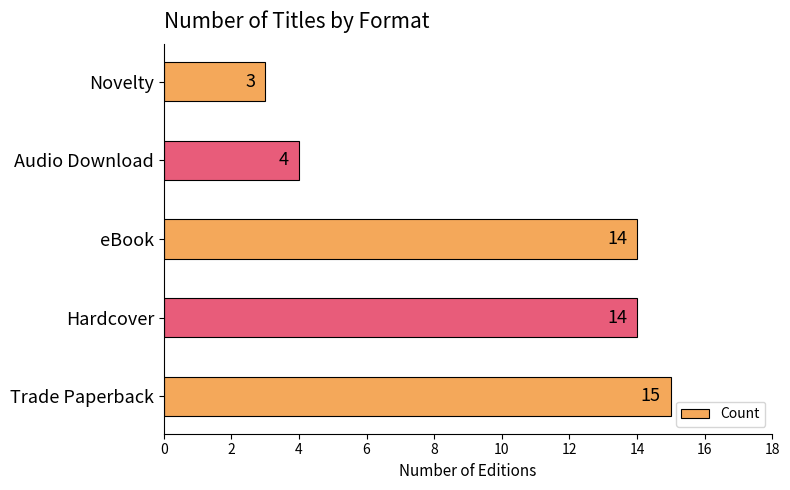

What is the change in value from Trade Paperback to Audio Download?

-11